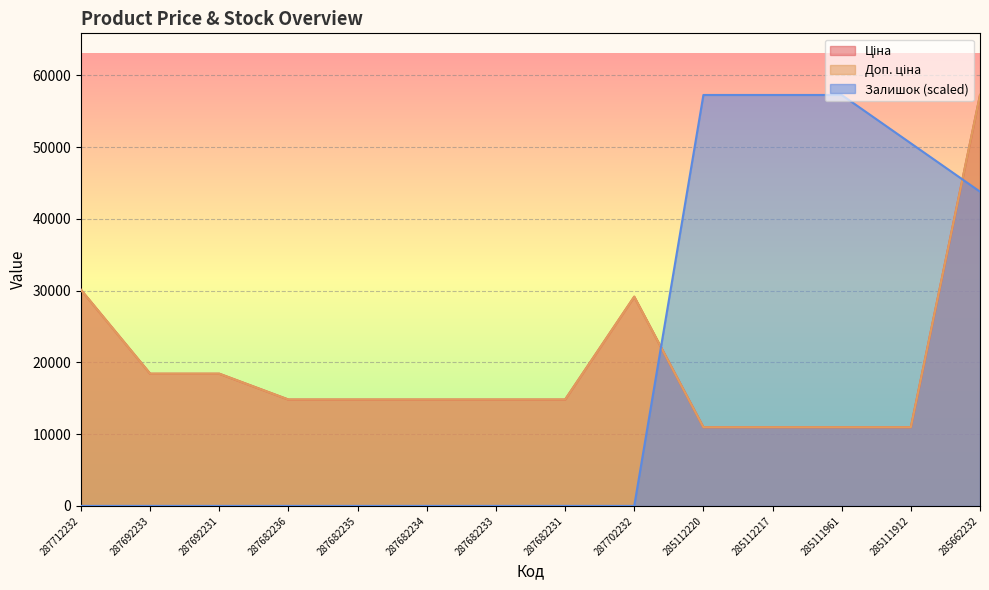

Where do Залишок and Доп. ціна first cross each other?

287702232 and 285112220